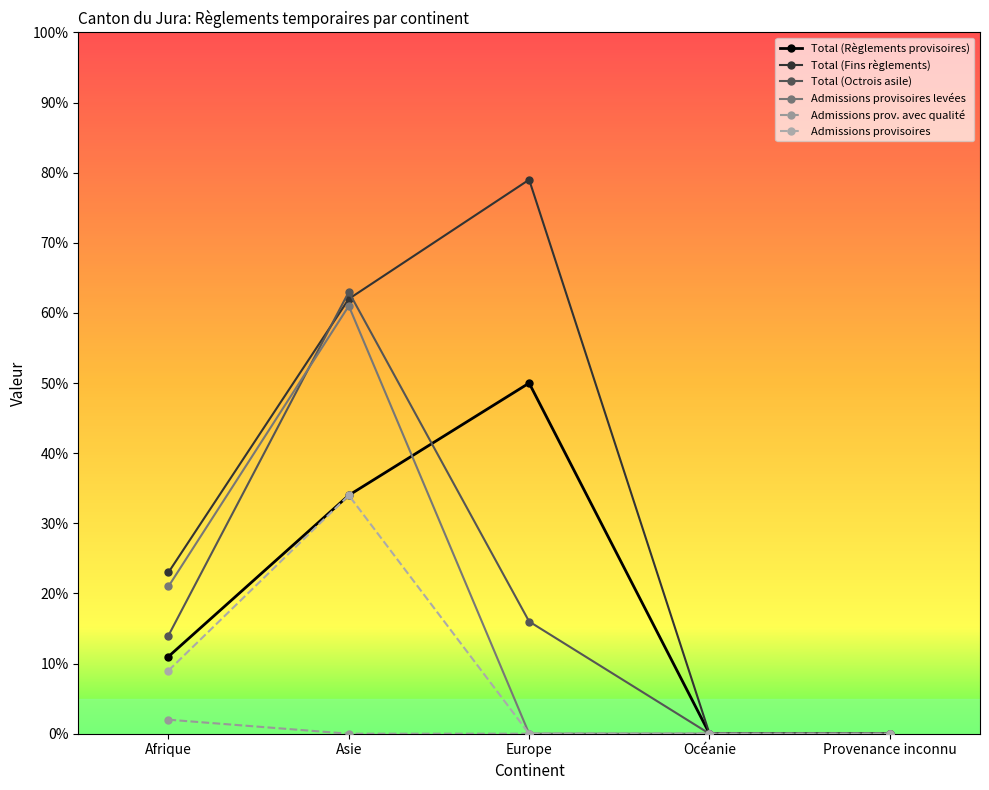

True or false: Admissions provisoires has more than 2 interior local peaks.

False